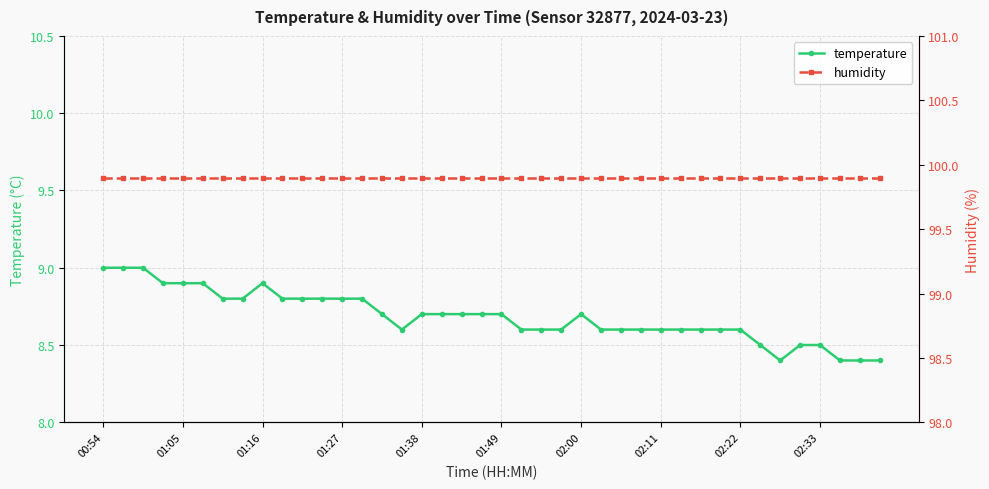

True or false: temperature has more than 1 points higher than both neighbors.

True